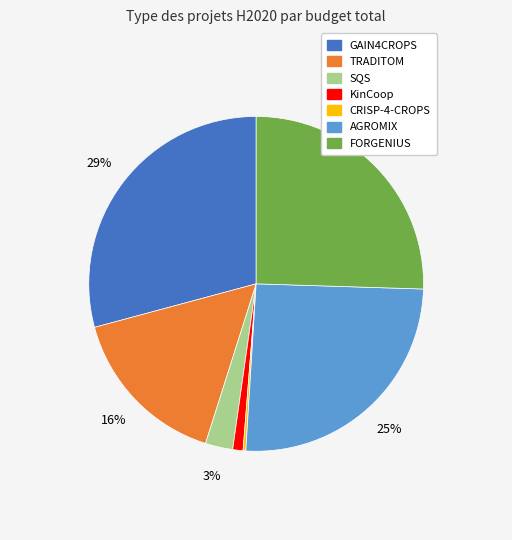

To the nearest percent, what portion does GAIN4CROPS represent?

29%